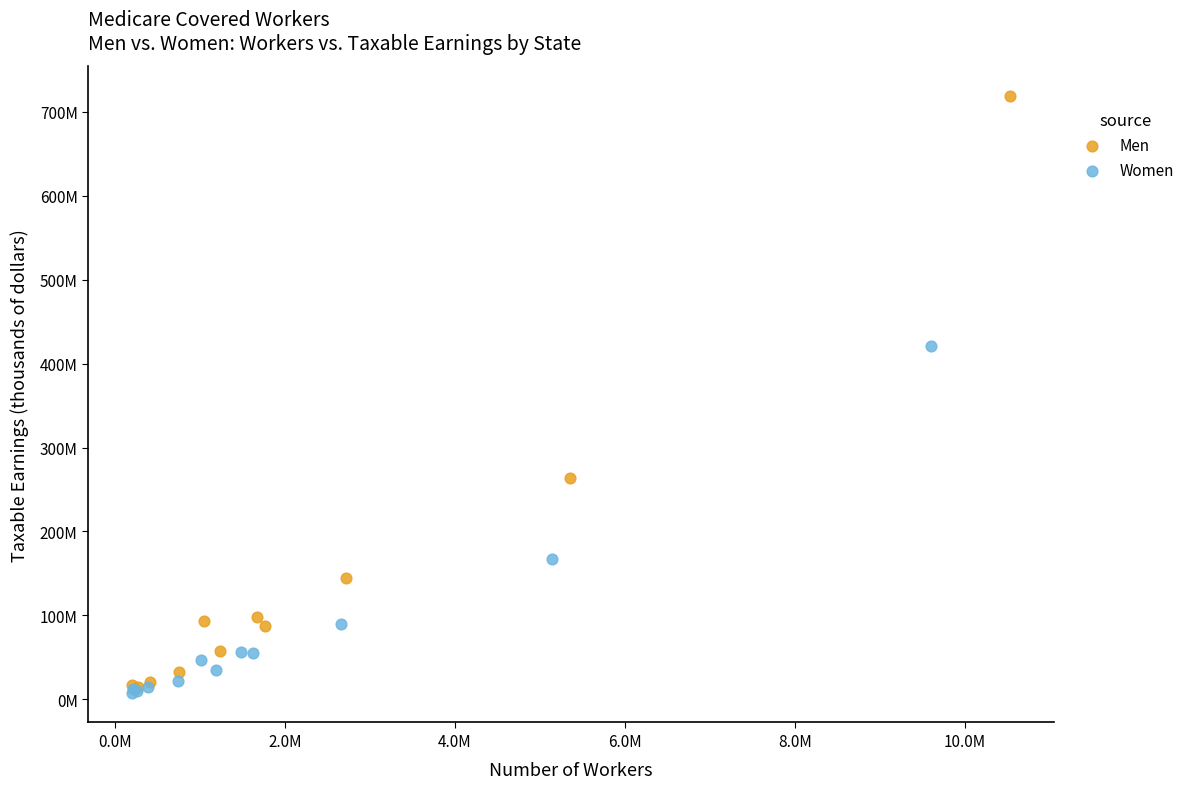

What are all the series names shown in the legend?

Men, Women